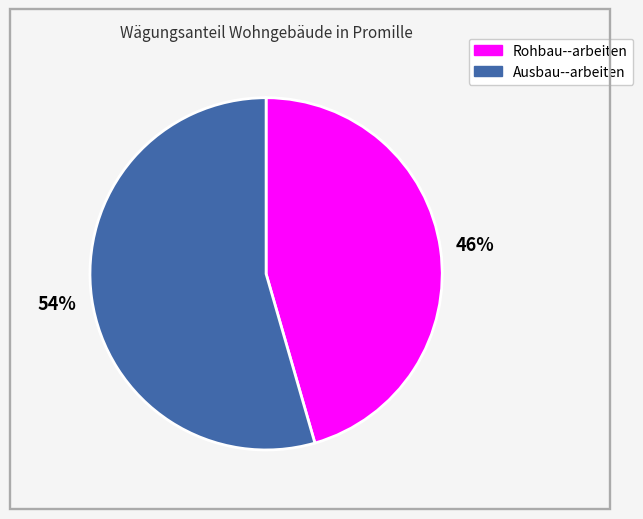

Count the number of slices in the pie.

2